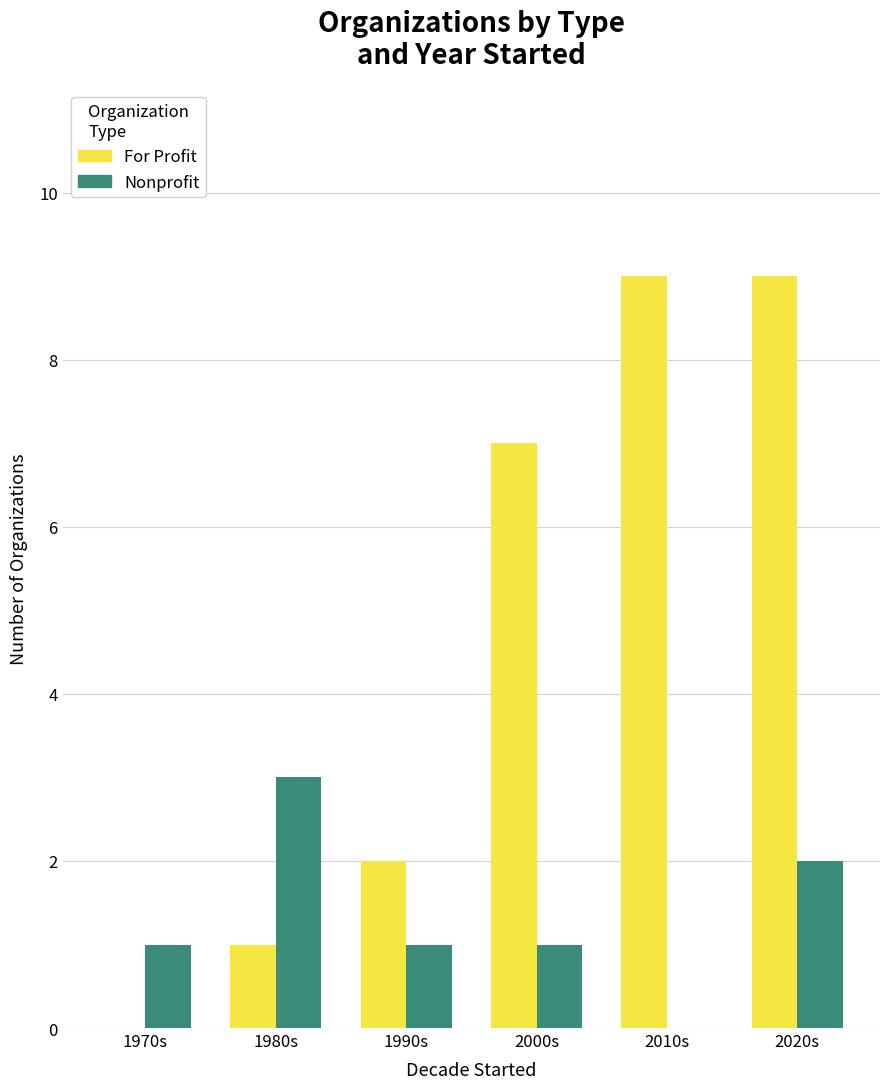

Which series has the largest total across all categories?

For Profit